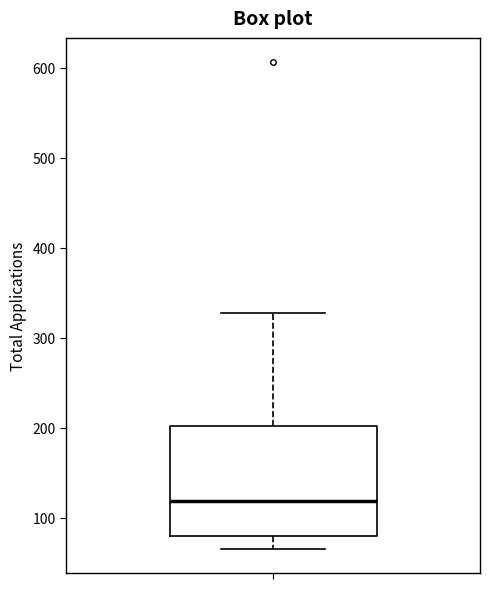

Read this box plot against the y-axis: the position of the median line, the range covered by the box, and the ends of both whiskers. The values are not printed on the chart, so give them approximately, as read against the axis.

median 120, box 80 to 200, whiskers 70 to 330